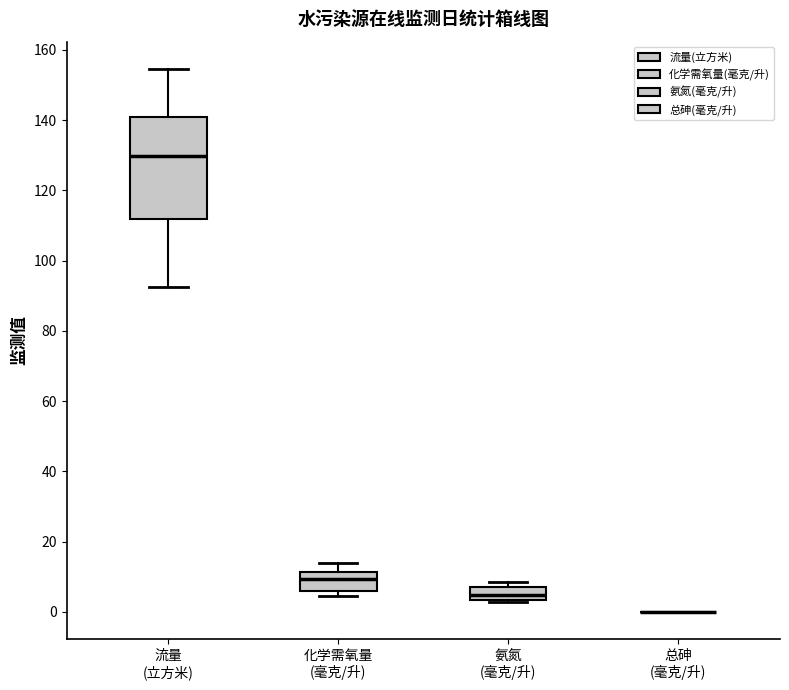

Reading left to right, transcribe this box plot: for each box, give where its median line is, the range the box spans, and where its two whiskers end, as read against the y-axis. The values are not printed on the chart, so give them approximately, as read against the axis.

流量 (立方米): median 130, box 112 to 140, whiskers 92 to 154
化学需氧量 (毫克/升): median 10, box 6 to 12, whiskers 4 to 14
氨氮 (毫克/升): median 4 (inside the box), box 4 to 6, whiskers 2 to 8
总砷 (毫克/升): box collapsed to a line at 0, whiskers 0 to 0